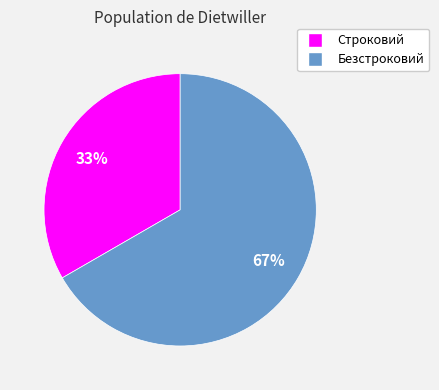

To the nearest percent, what percentage of the pie is Строковий?

33%